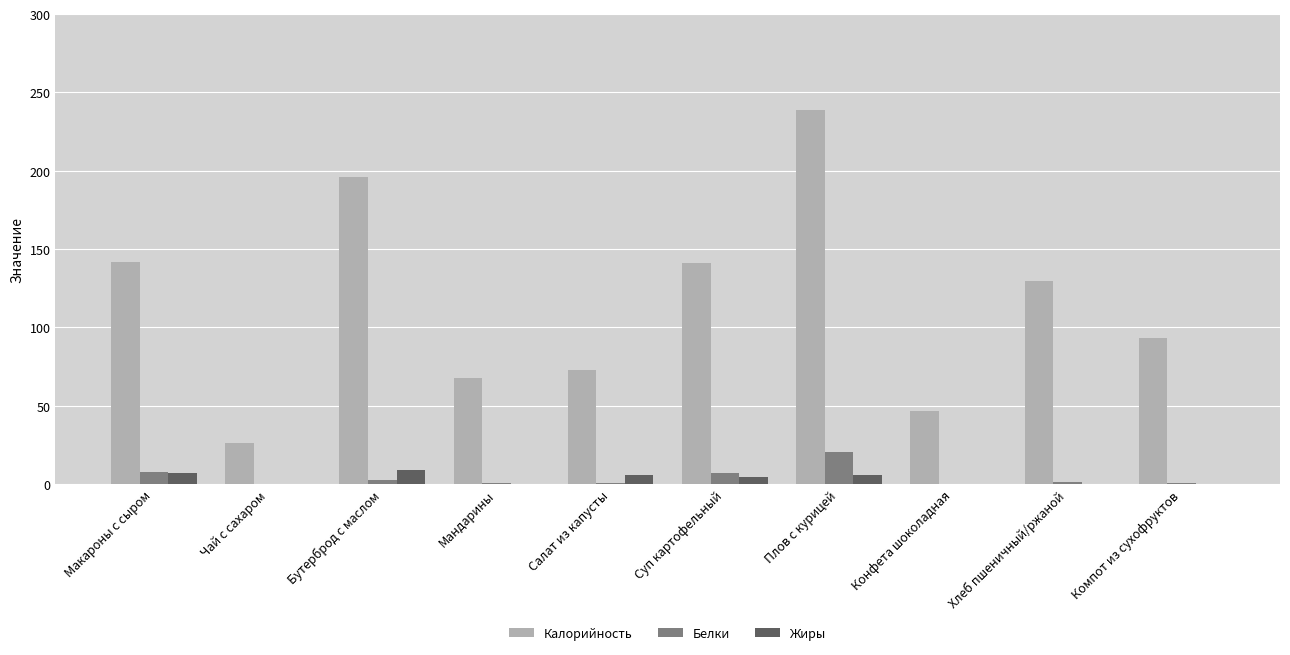

Which series has the largest total across all categories?

Калорийность